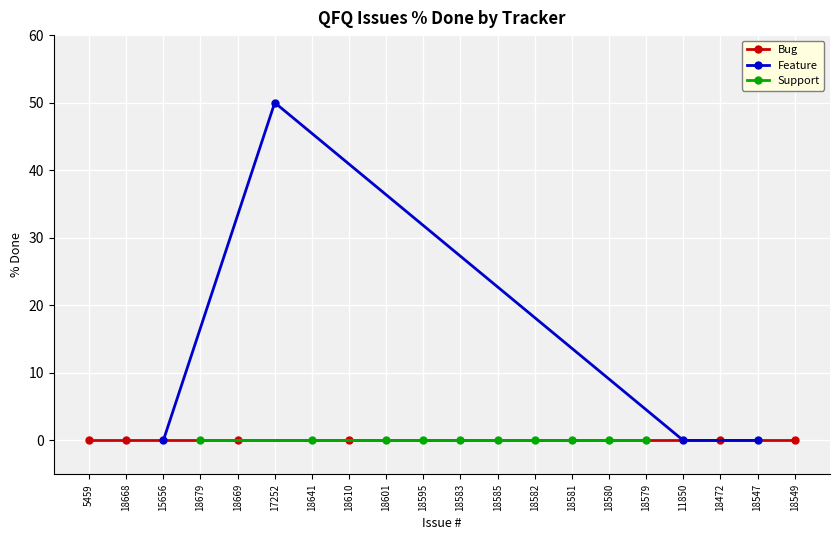

What are all the series names shown in the legend?

Bug, Feature, Support